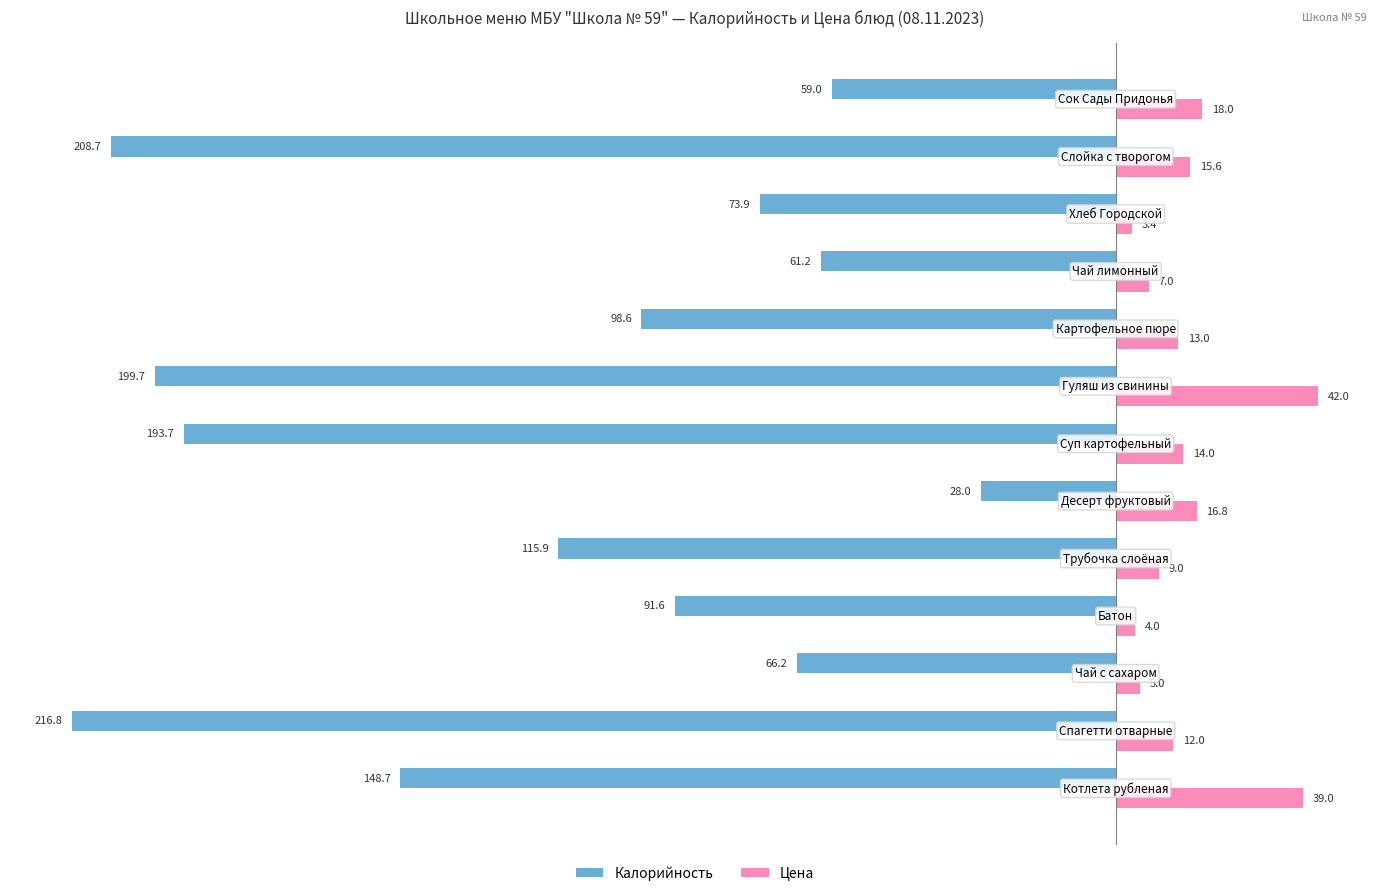

List the series in order of their peak value, highest first.

Цена, Калорийность